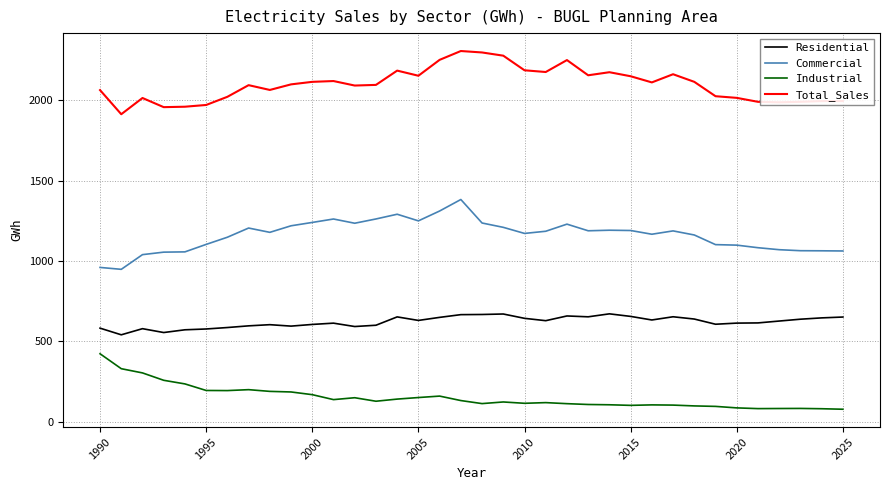

True or false: Commercial and Total_Sales intersect in this chart.

False